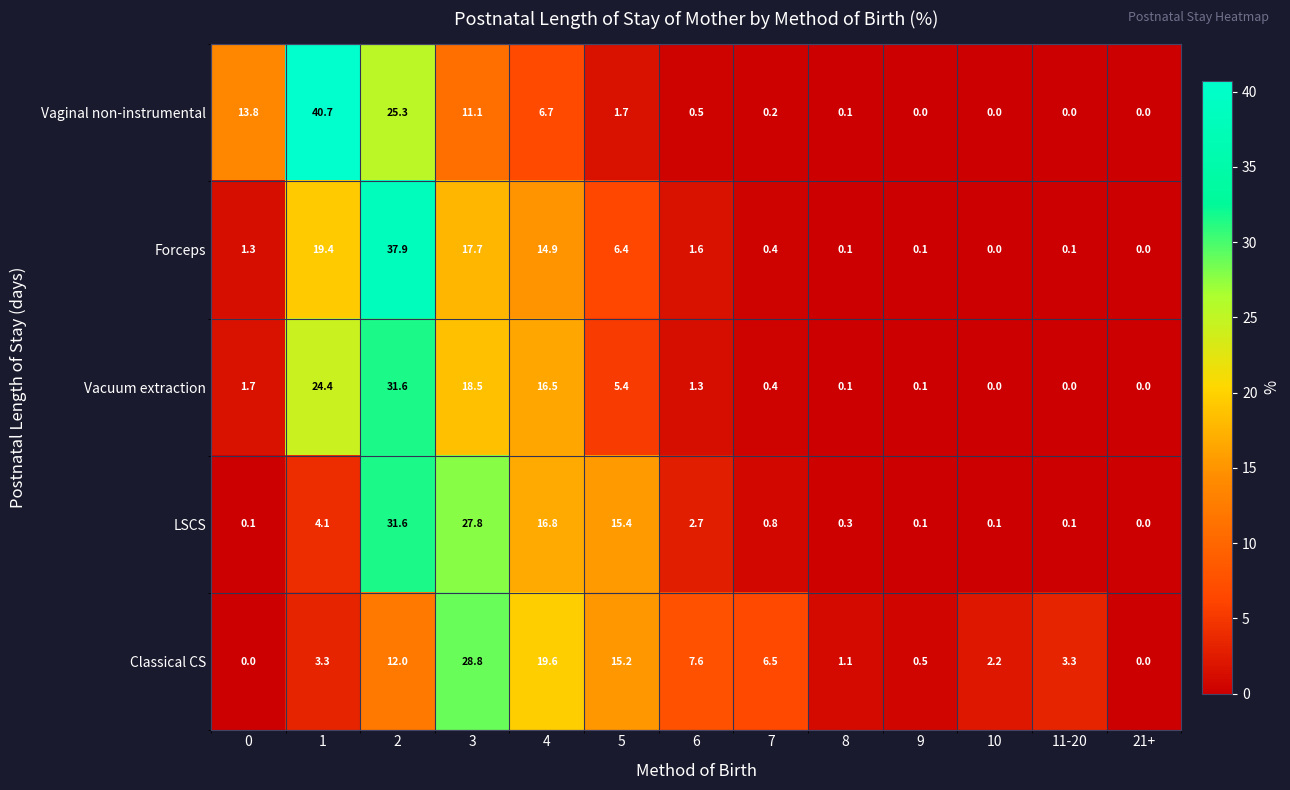

At which category is the sum across all series the highest?

2